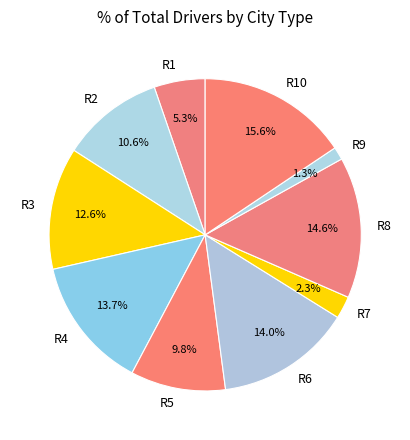

To the nearest percent, what is the combined percentage of R7 and R1?

8%